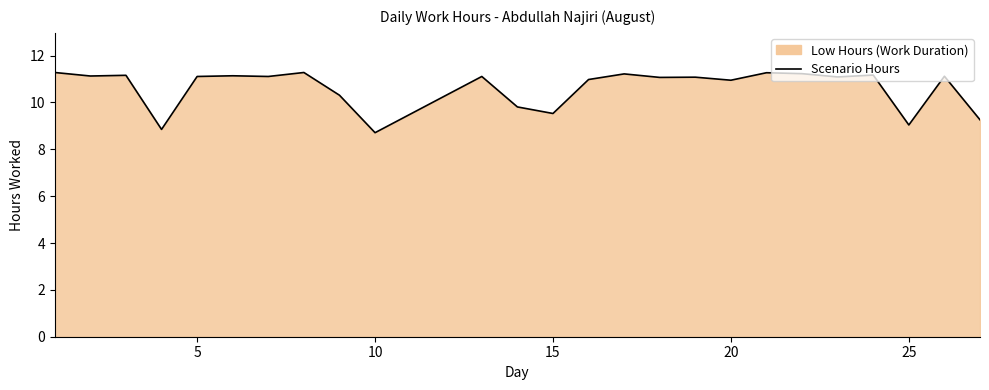

What is the maximum value shown in the chart?

11.3